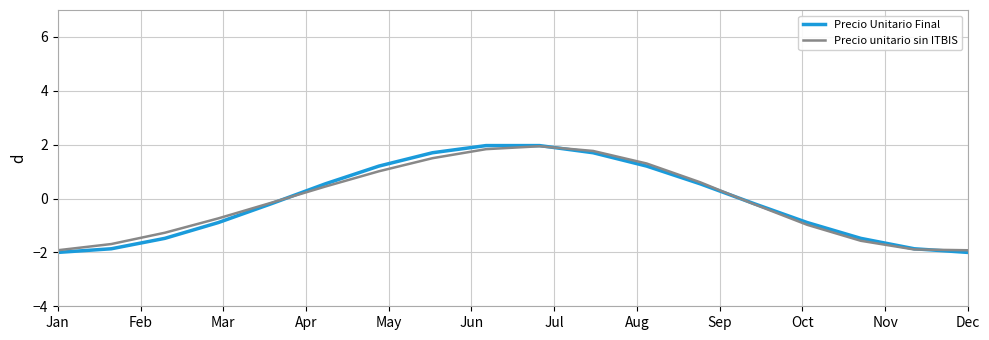

What is the greatest value displayed?

2.0